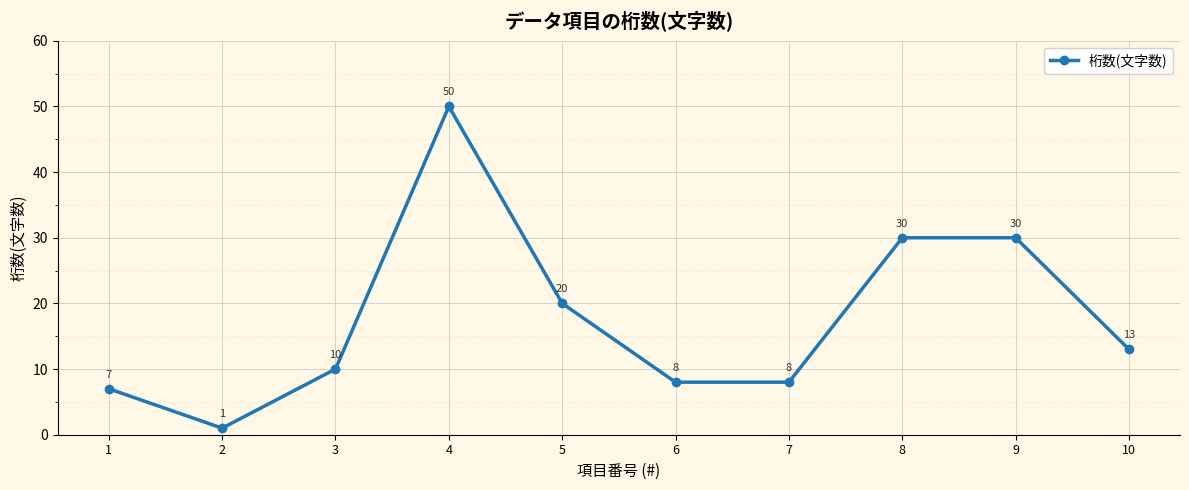

The chart shows a value of 50 at 4. True or false?

True